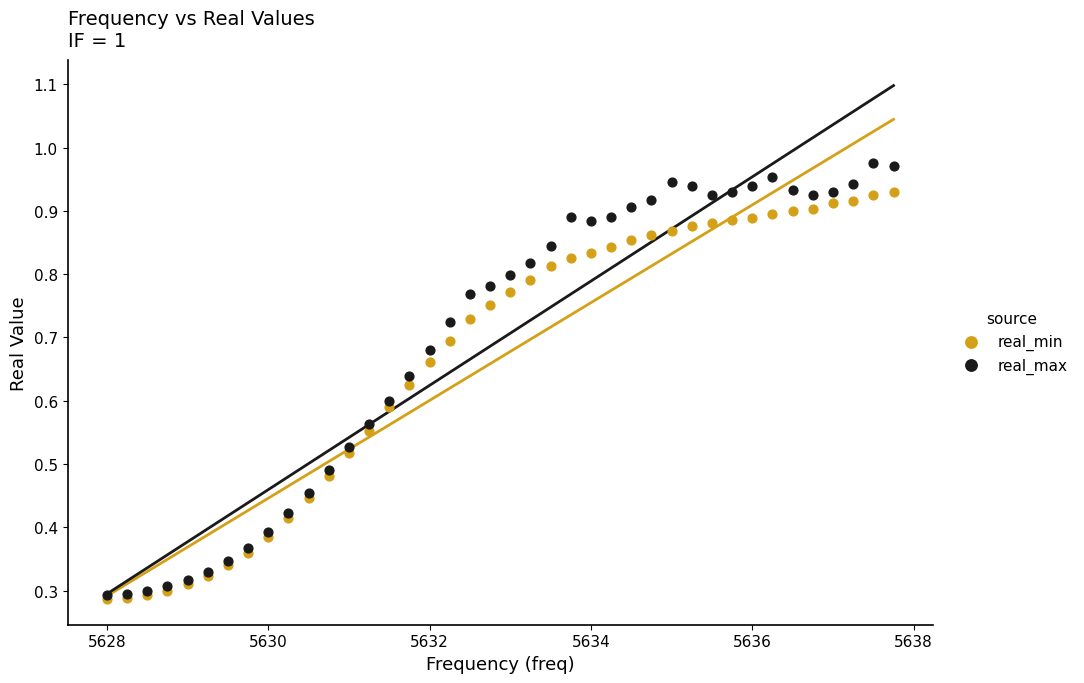

Which series has the largest Y range (max minus min)?

real_max